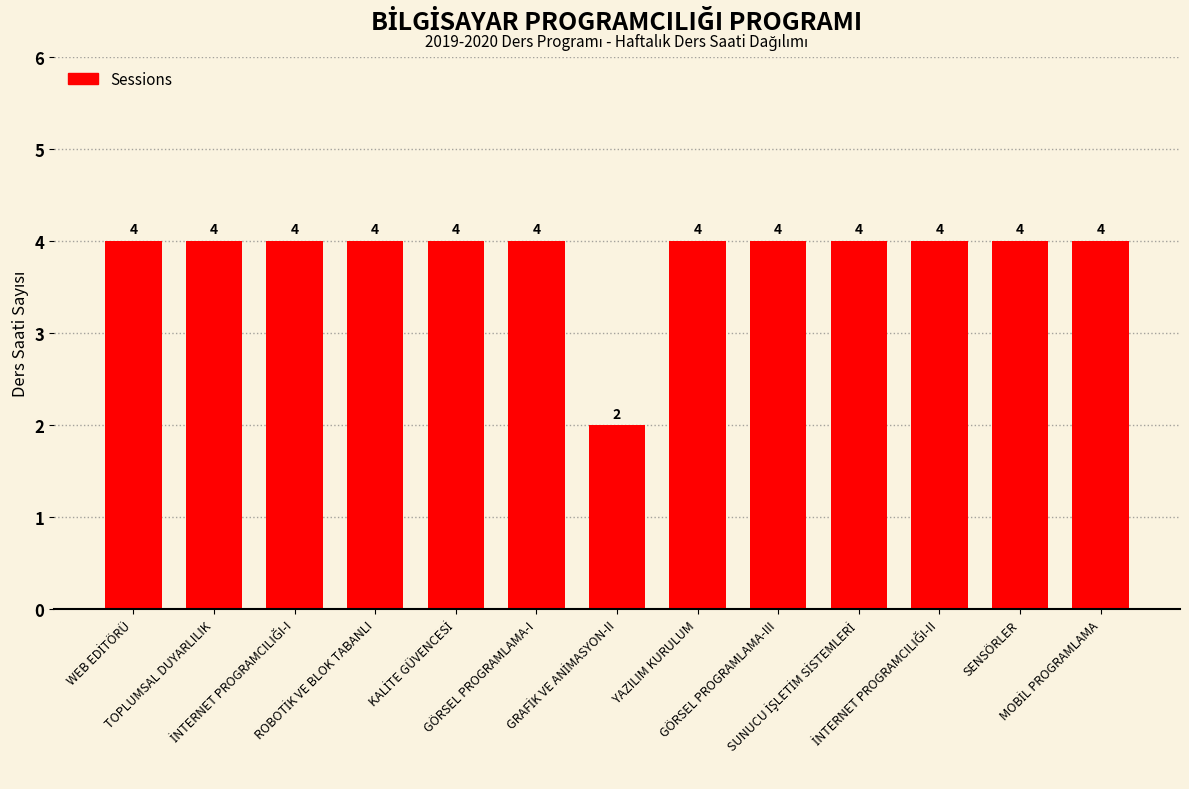

What is the maximum value shown in the chart?

4